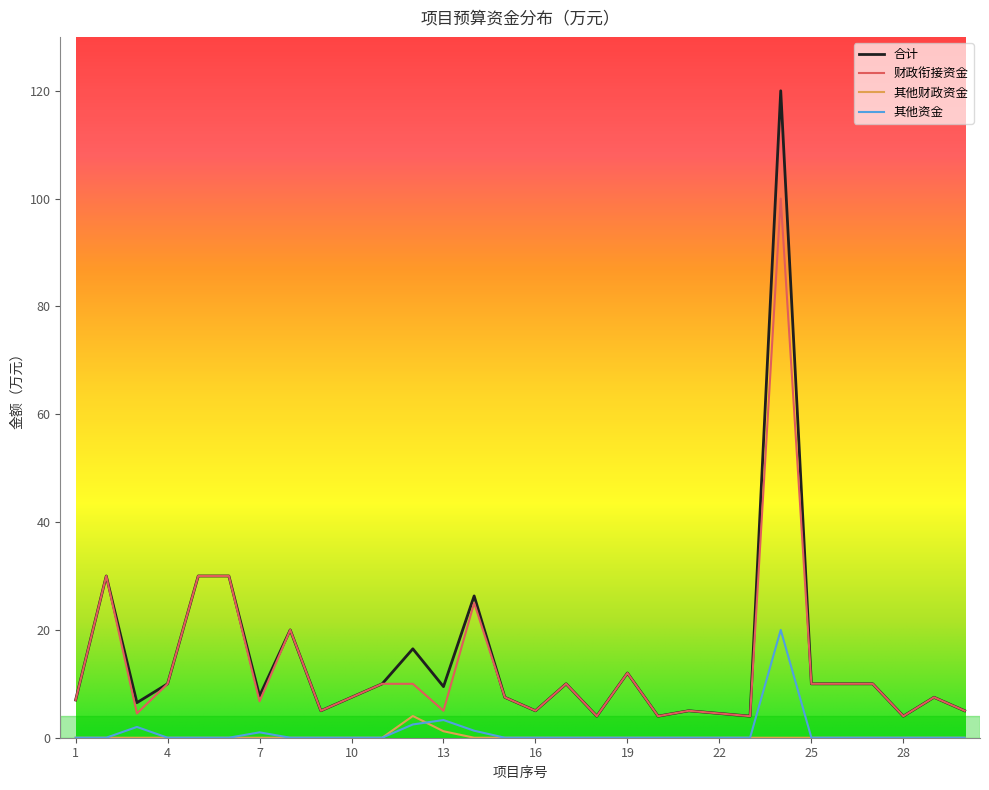

Which series has the widest spread of values?

合计